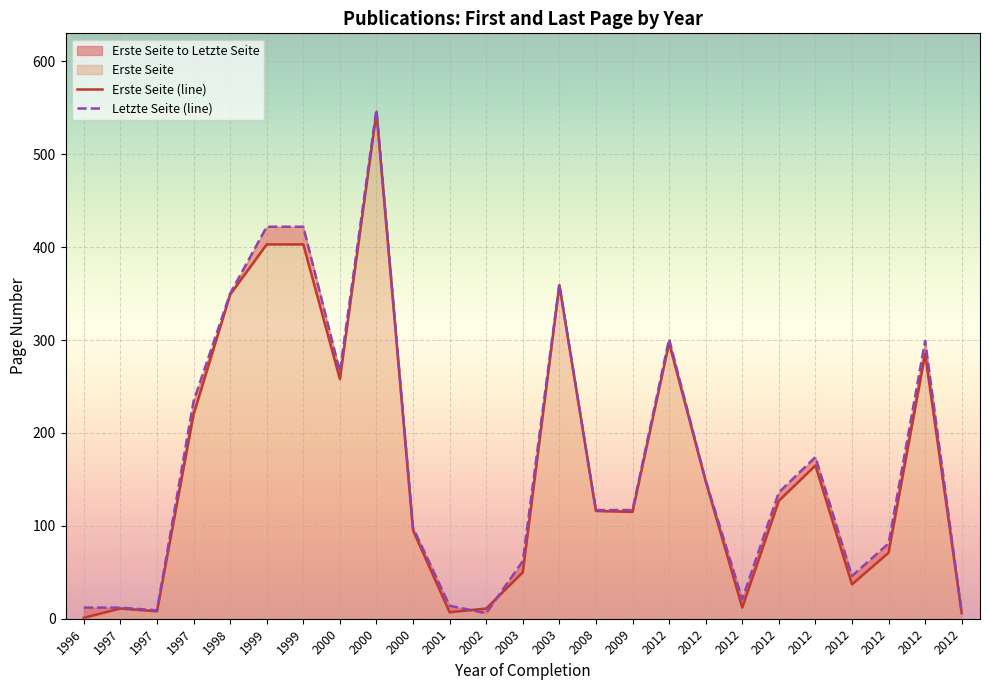

The Erste Seite (line) series shows 13 at 1997. True or false?

False